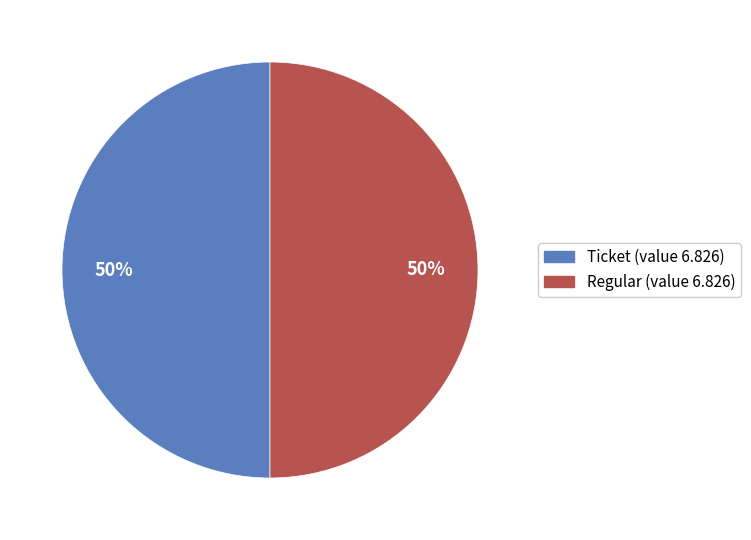

To the nearest percent, what is the average slice percentage?

50%